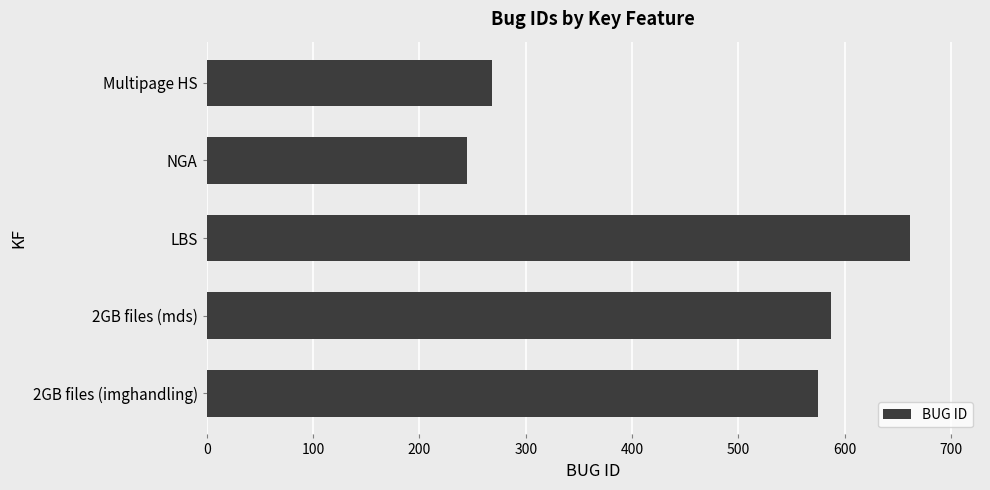

What is the change in value from LBS to NGA?

-416